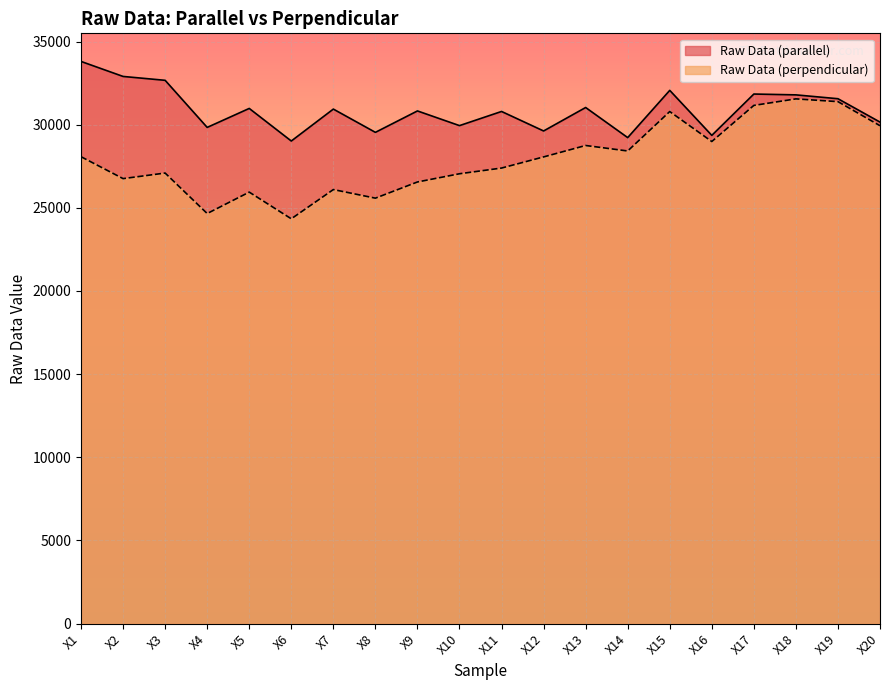

How many lines are shown in the chart?

2